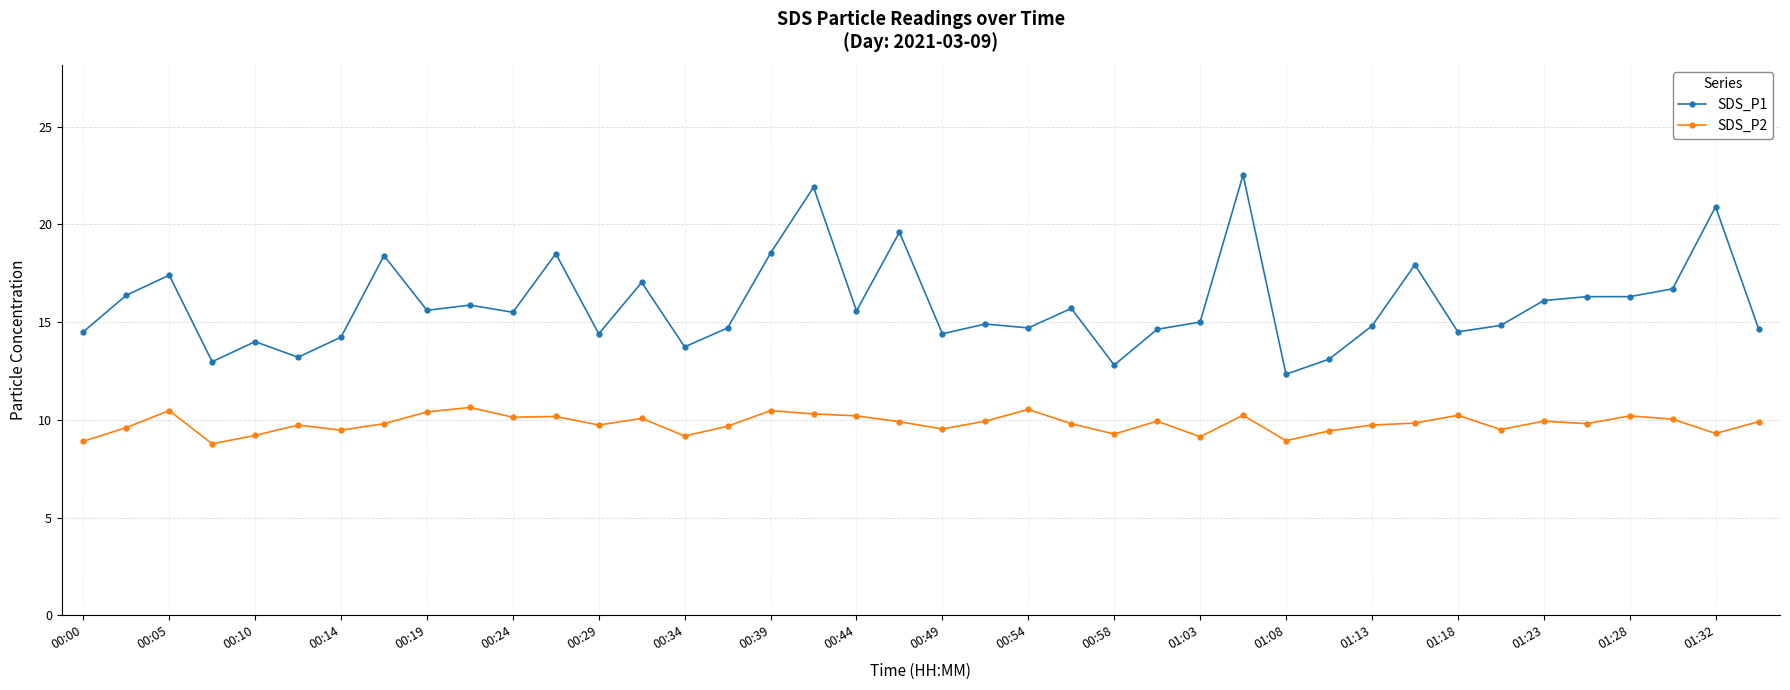

Which series has the widest spread of values?

SDS_P1